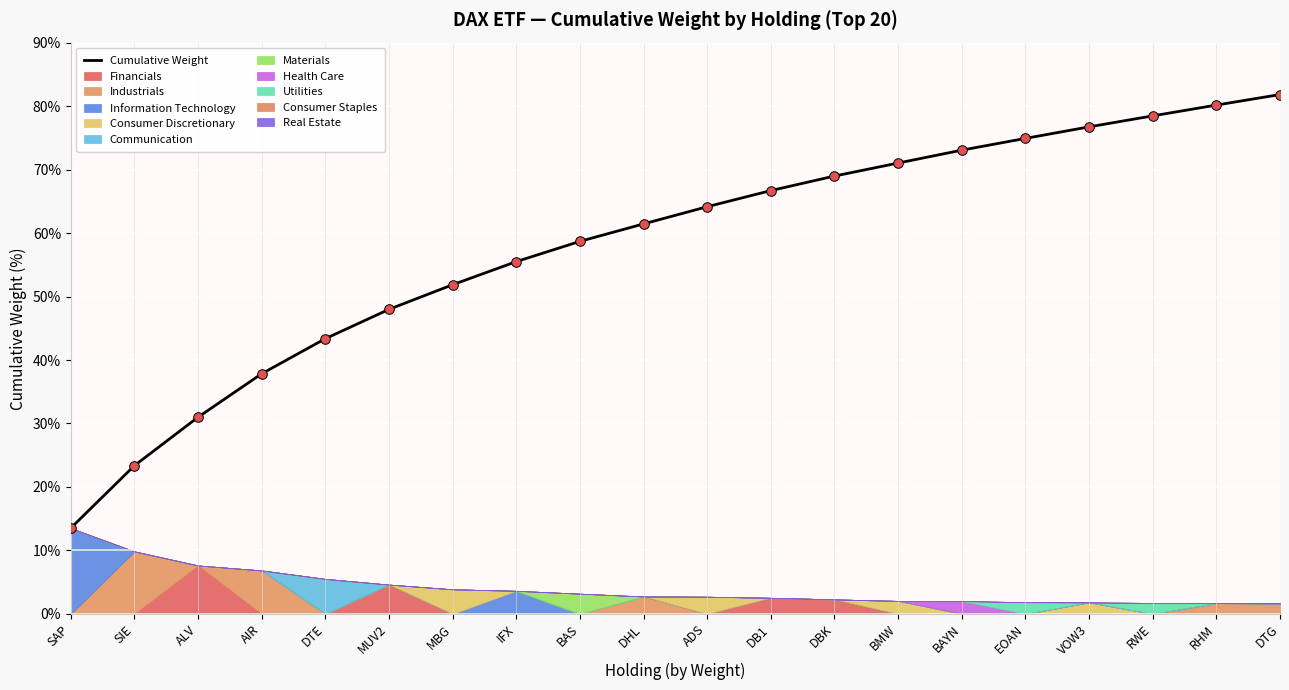

Approximately how many times larger is the value at DBK compared to DHL?

1.1